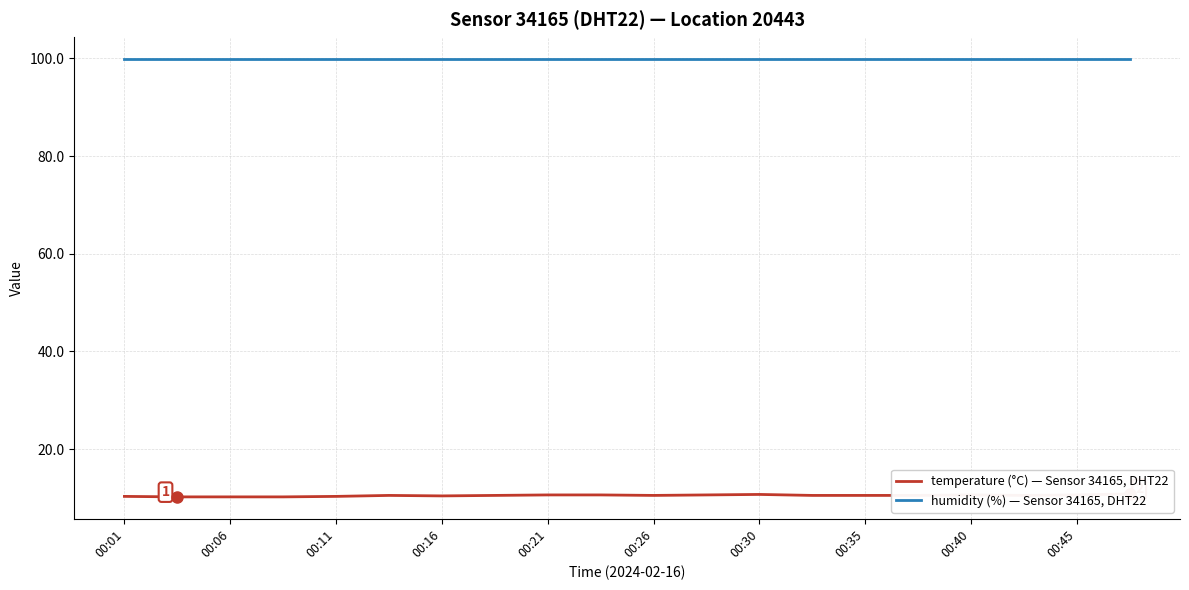

Reading left to right, extract all data points from this chart.

temperature (°C) — Sensor 34165, DHT22: 10.3	10.2	10.2	10.2	10.3	10.5	10.4	10.5	10.6	10.6	10.5	10.6	10.7	10.5	10.5	10.5	10.6	10.5	10.6	10.8
humidity (%) — Sensor 34165, DHT22: 99.9	99.9	99.9	99.9	99.9	99.9	99.9	99.9	99.9	99.9	99.9	99.9	99.9	99.9	99.9	99.9	99.9	99.9	99.9	99.9